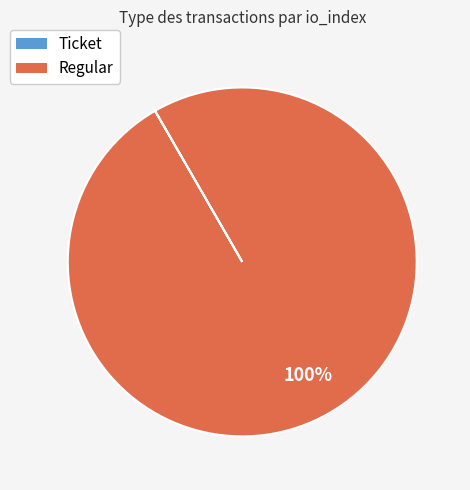

Which slice represents more than half of the pie?

Regular